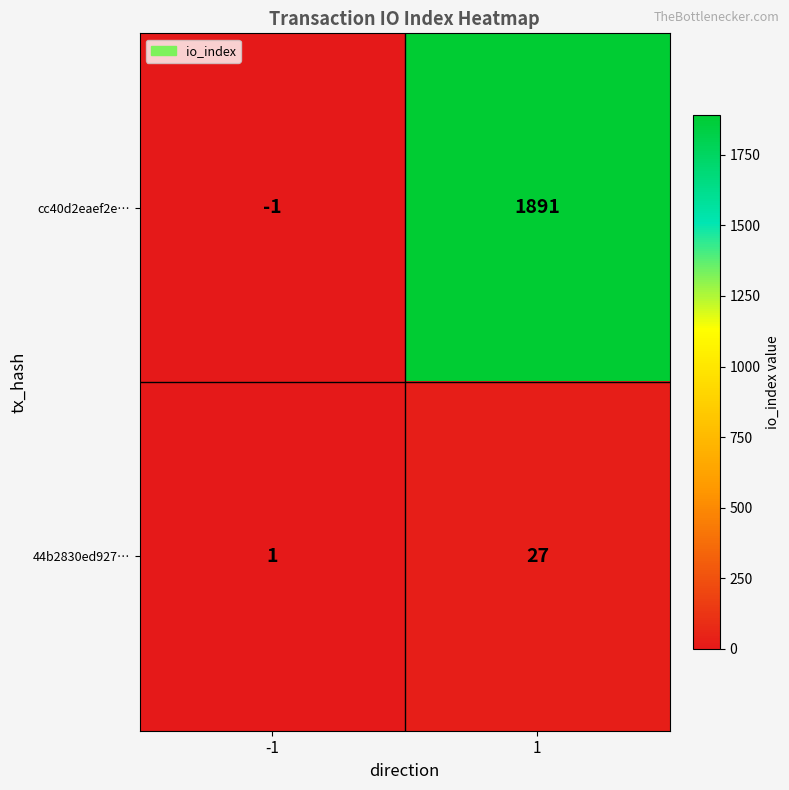

What is the difference between the cc40d2eaef2e… values at 1 and -1?

1892